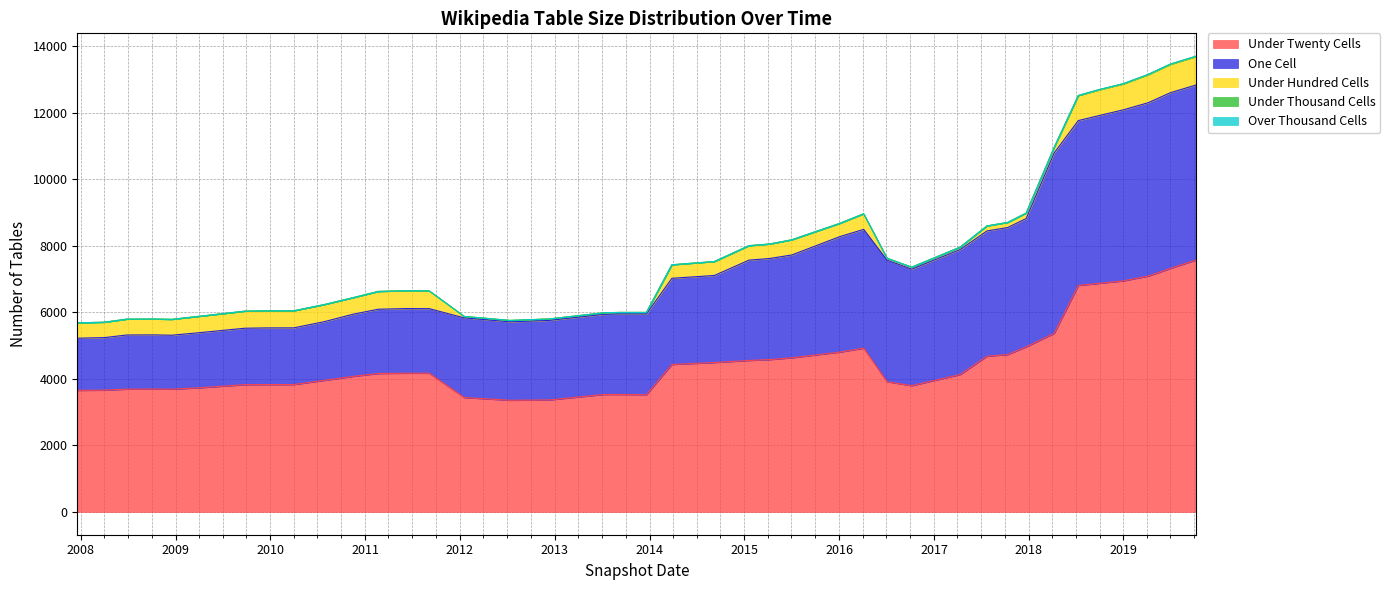

What is the lowest value of the Under Twenty Cells series?

3356